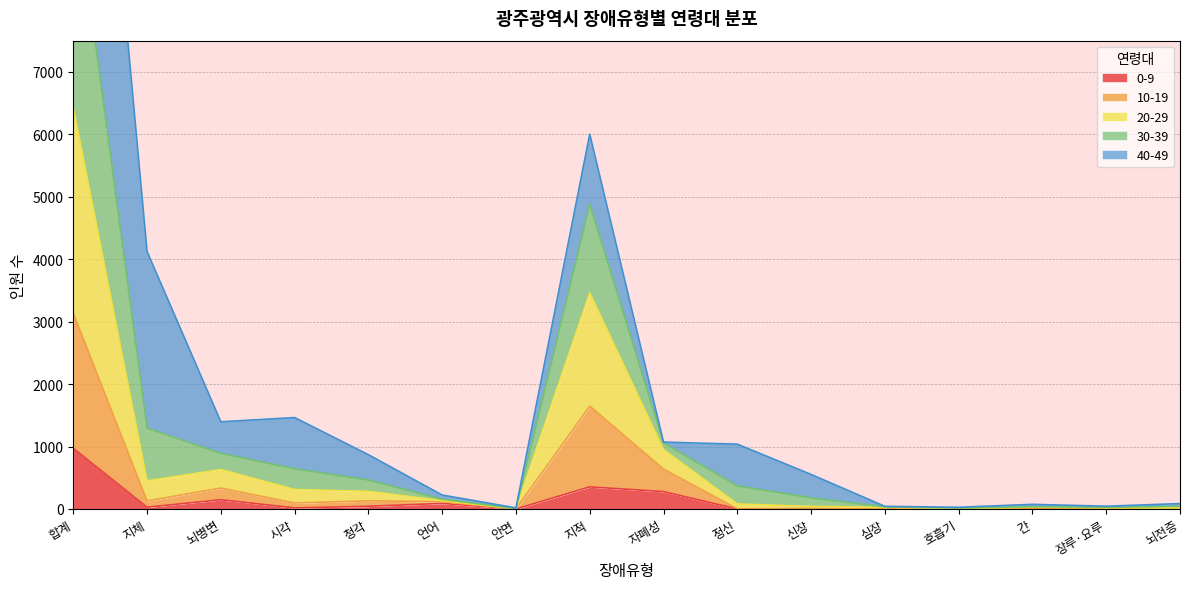

In 10-19, how many points are higher than both neighbors (excluding endpoints)?

3